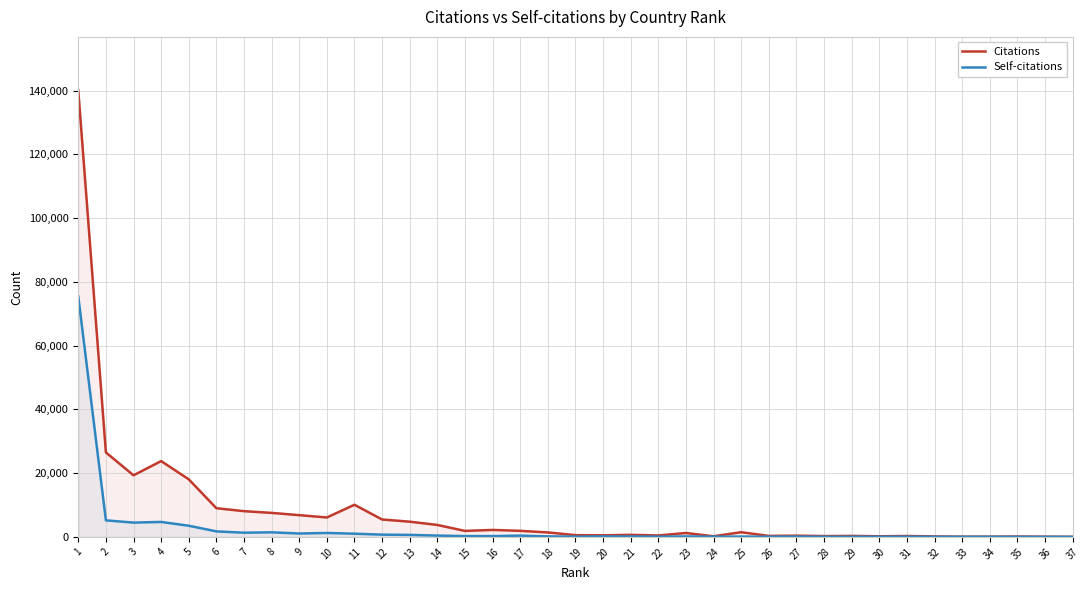

Which category has the lowest value across all series?

36